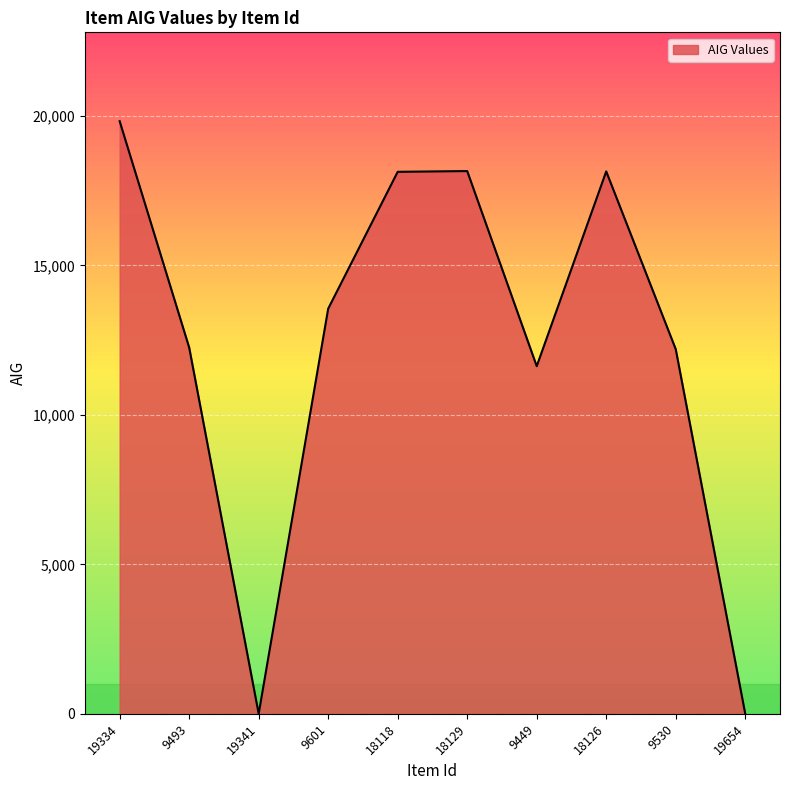

What is the difference between the maximum and minimum values?

19826